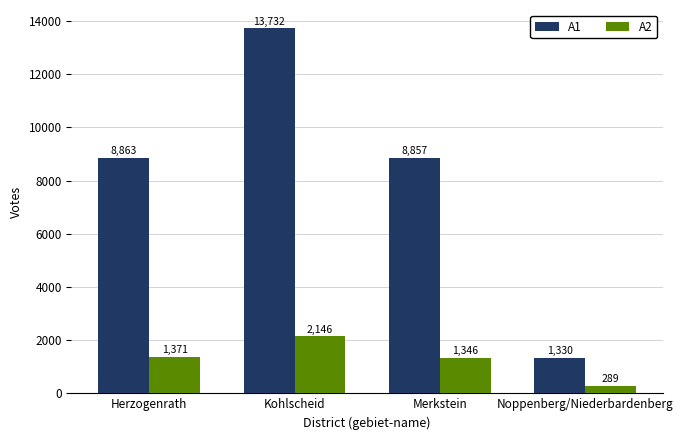

Where is A2 nearest to the value 1217?

Merkstein